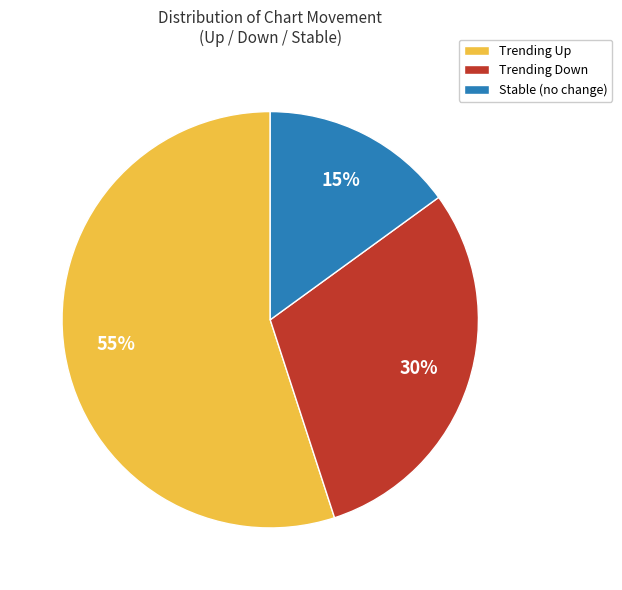

What is the smallest slice in the pie chart?

Stable (no change)